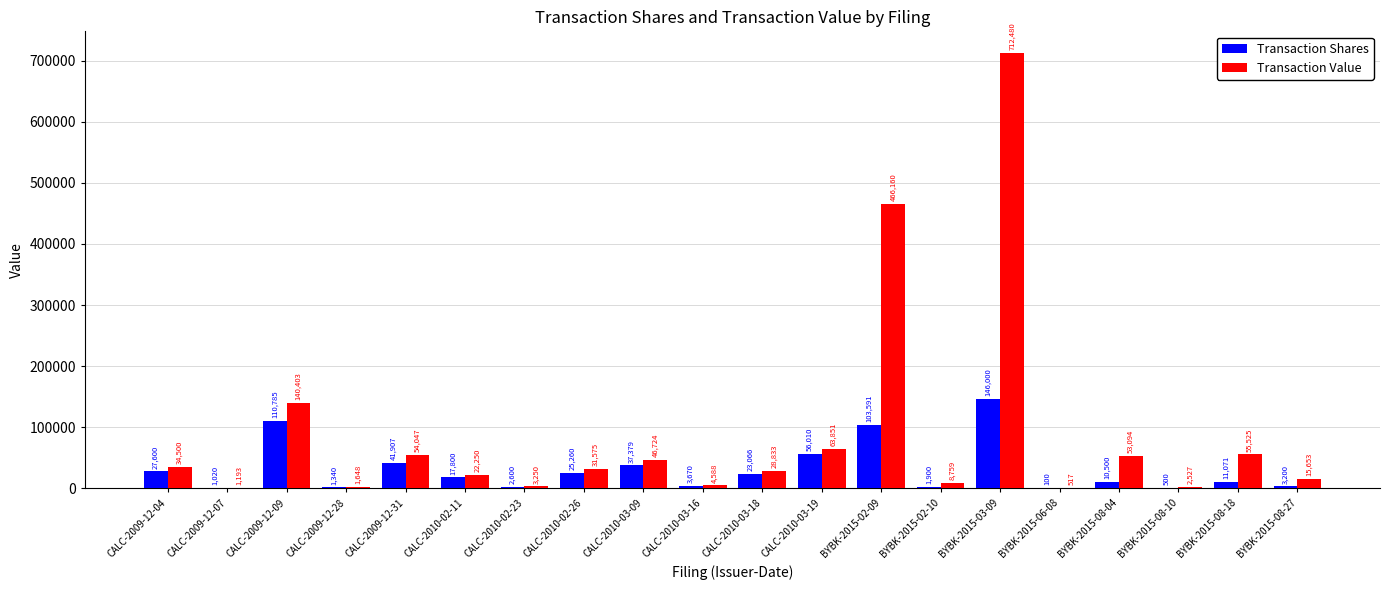

Where does the Transaction Value series first go above 31575?

CALC-2009-12-04